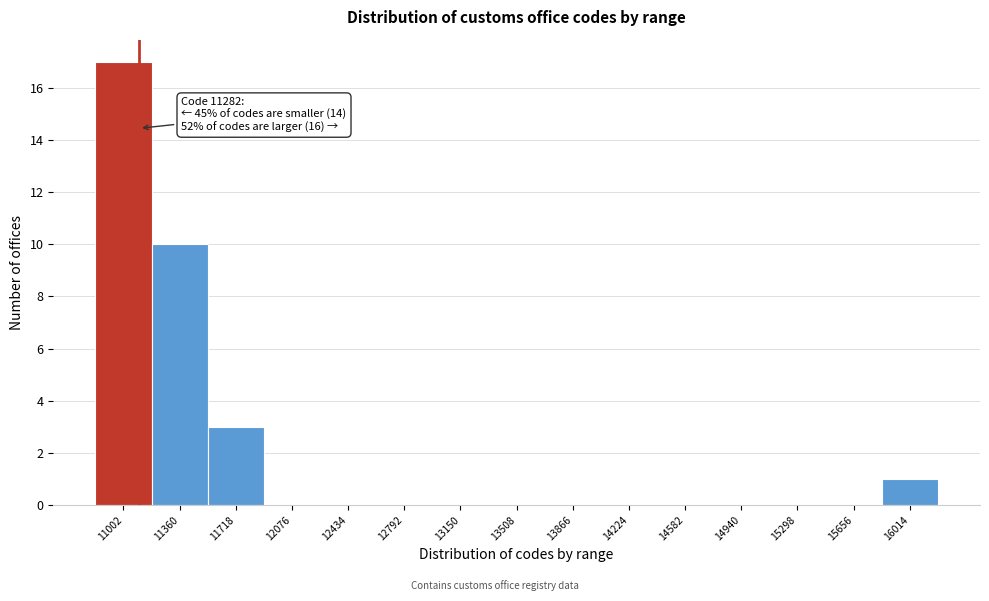

Reading left to right, list all the values displayed in this chart.

11002=17	11360=10	11718=3	12076=0	12434=0	12792=0	13150=0	13508=0	13866=0	14224=0	14582=0	14940=0	15298=0	15656=0	16014=1